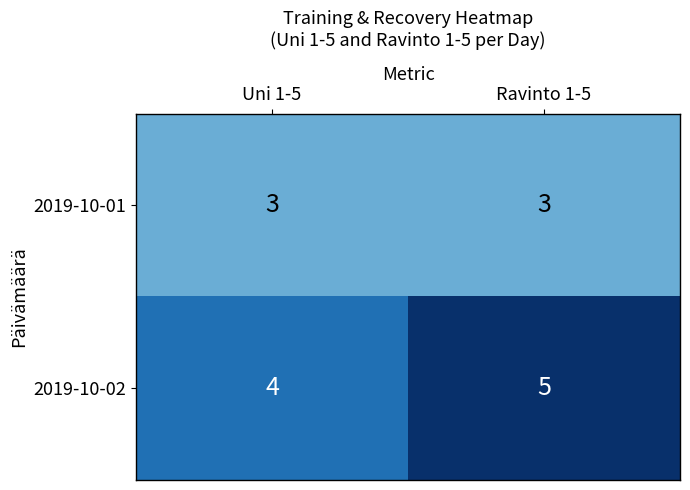

Rank the series at Uni 1-5 from lowest to highest value.

2019-10-01, 2019-10-02